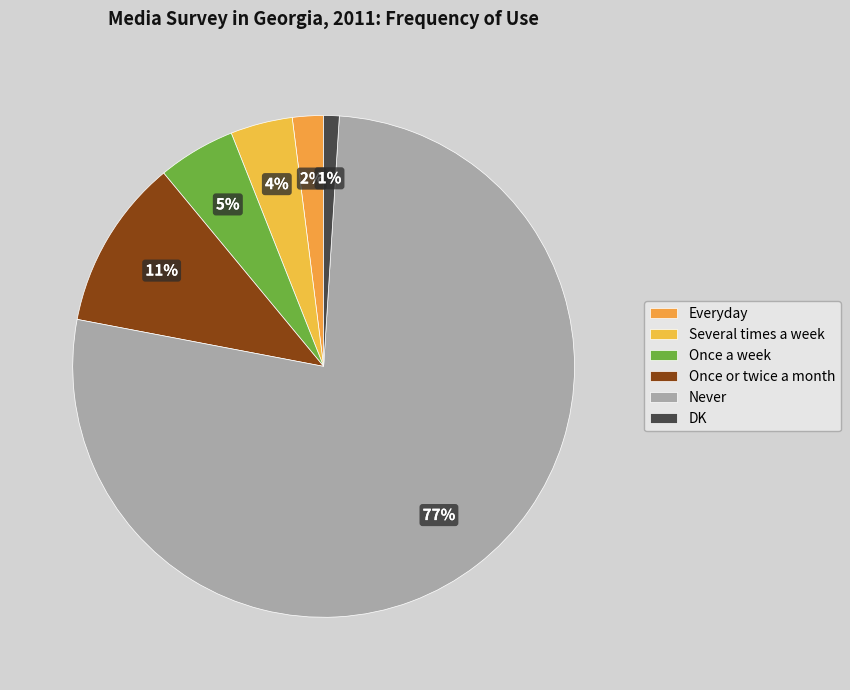

True or false: Never accounts for 77% of the total.

True